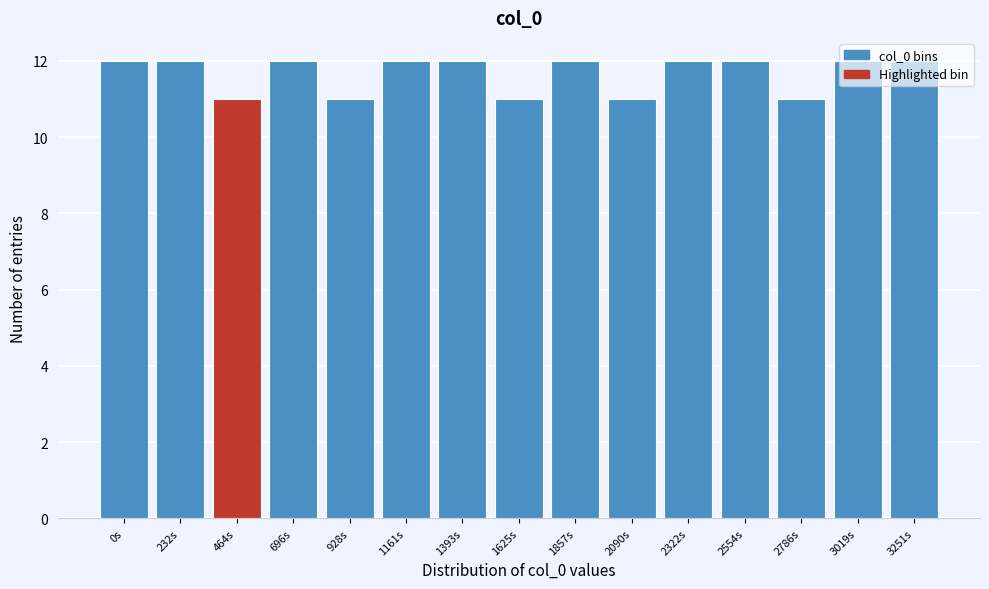

What is the sum of all values?

175